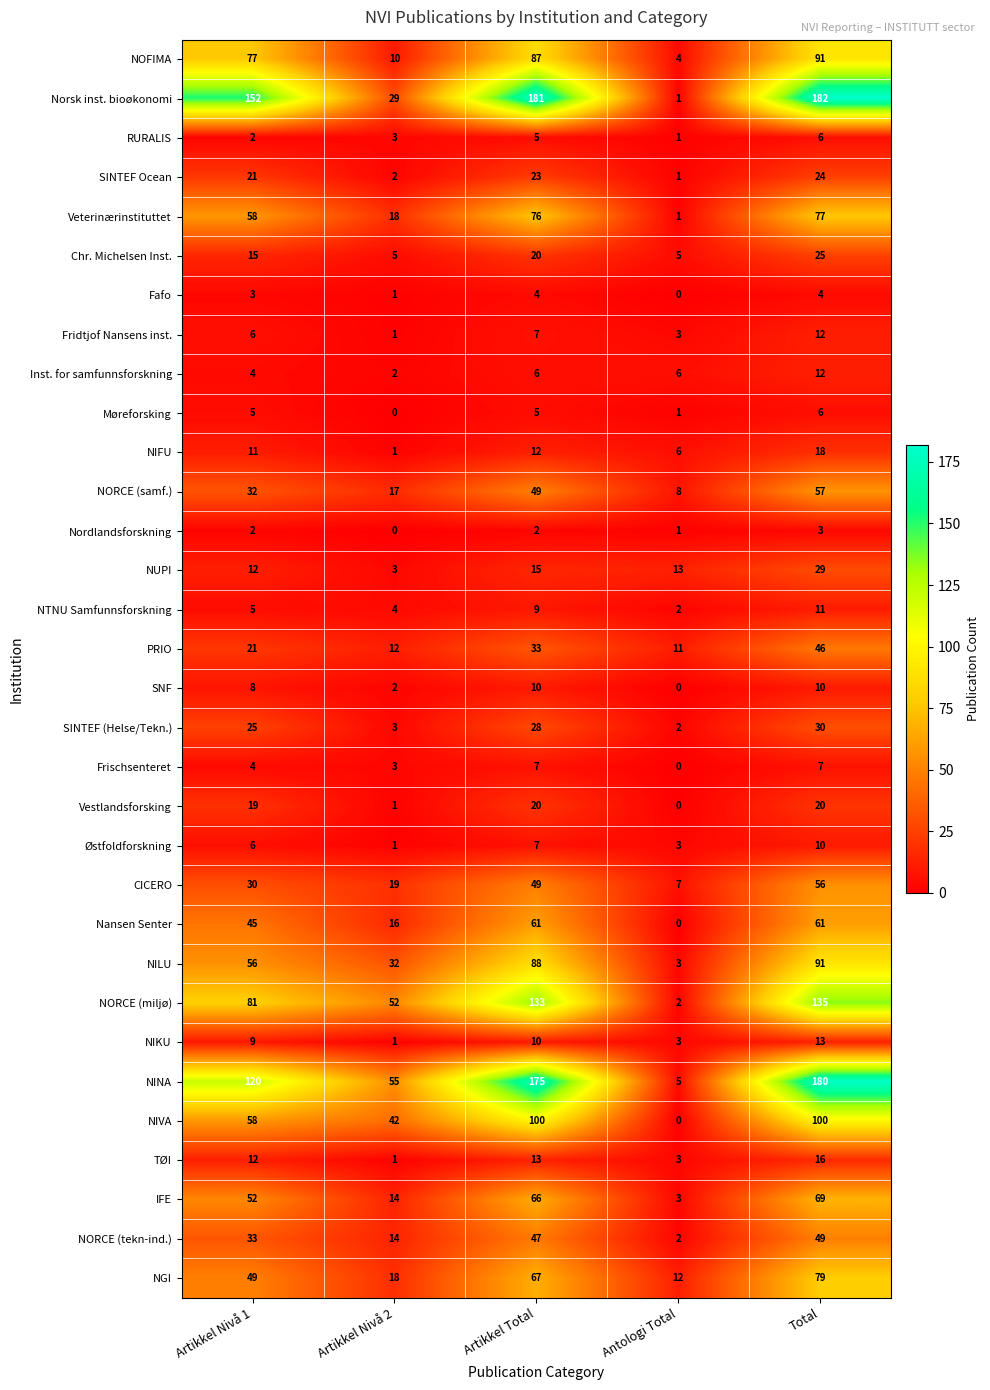

Is it true that Fafo equals 2 at Artikkel Nivå 2?

False